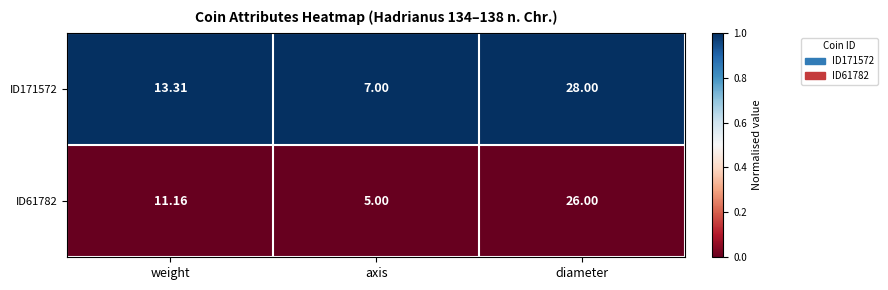

Where is ID61782 nearest to the value 15?

weight